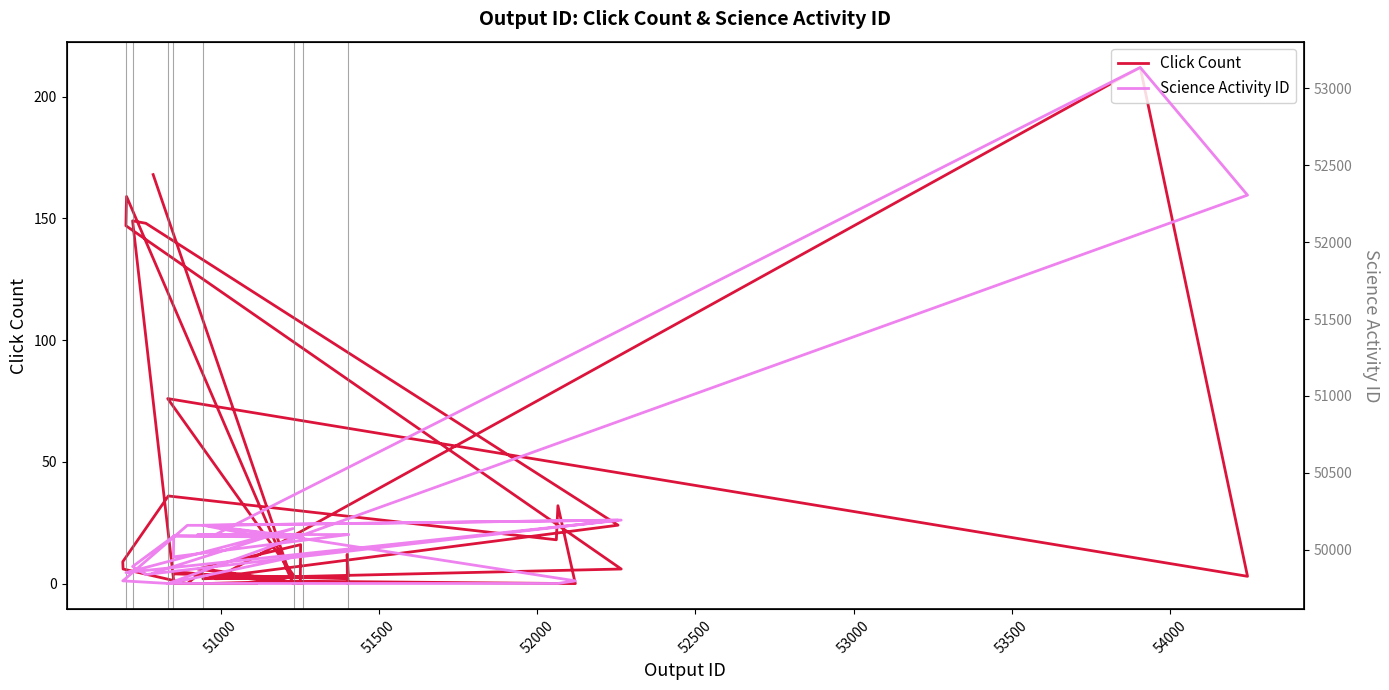

Which series has the largest range (max minus min)?

Science Activity ID